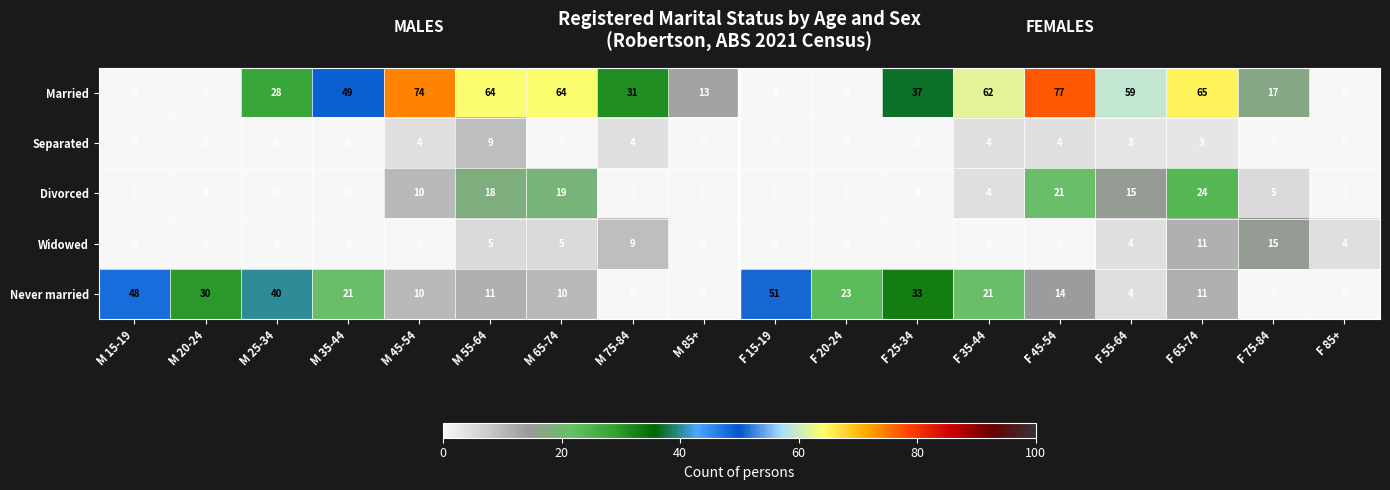

Is it true that Married equals 56 at F 25-34?

False